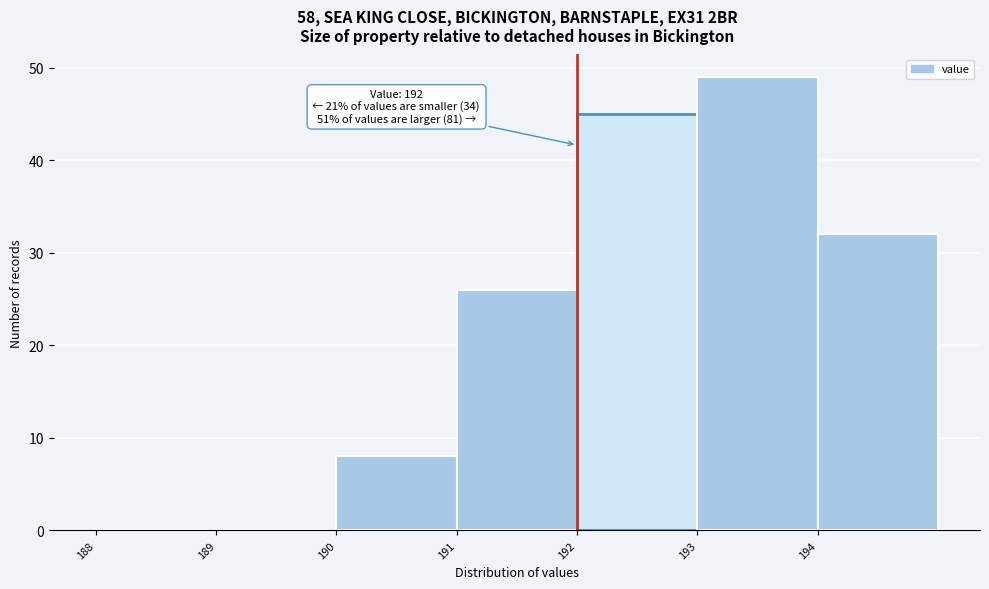

Which range on the x-axis has the tallest bar?

193 to 194